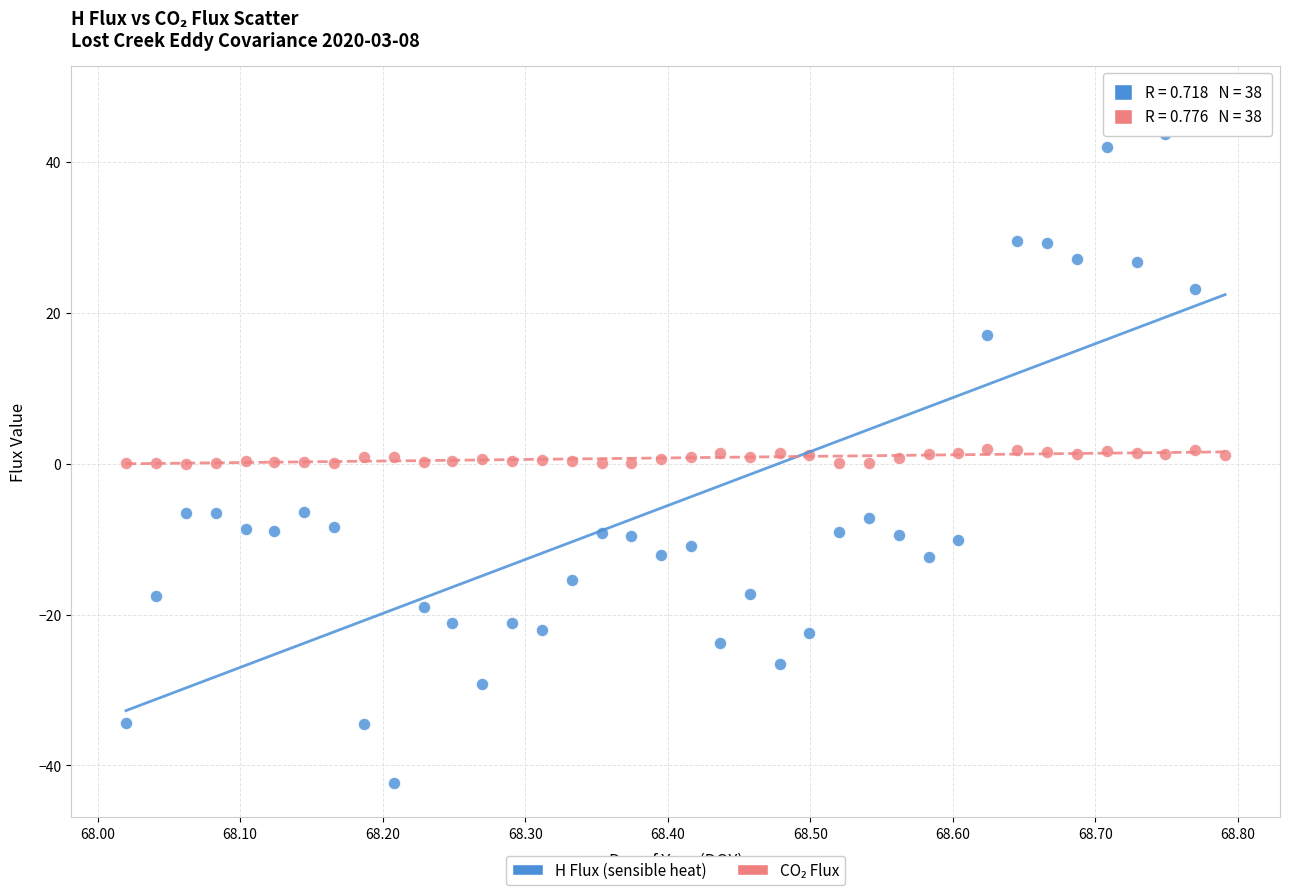

Across all data points, what is the range of Y values (max minus min)?

90.6